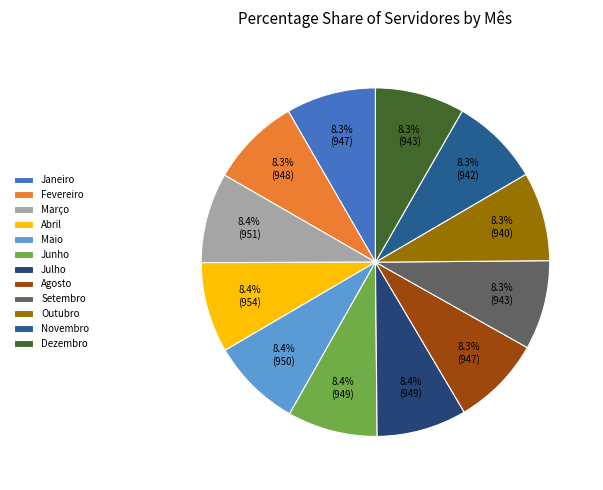

What is the change in value from Janeiro to Maio?

+3